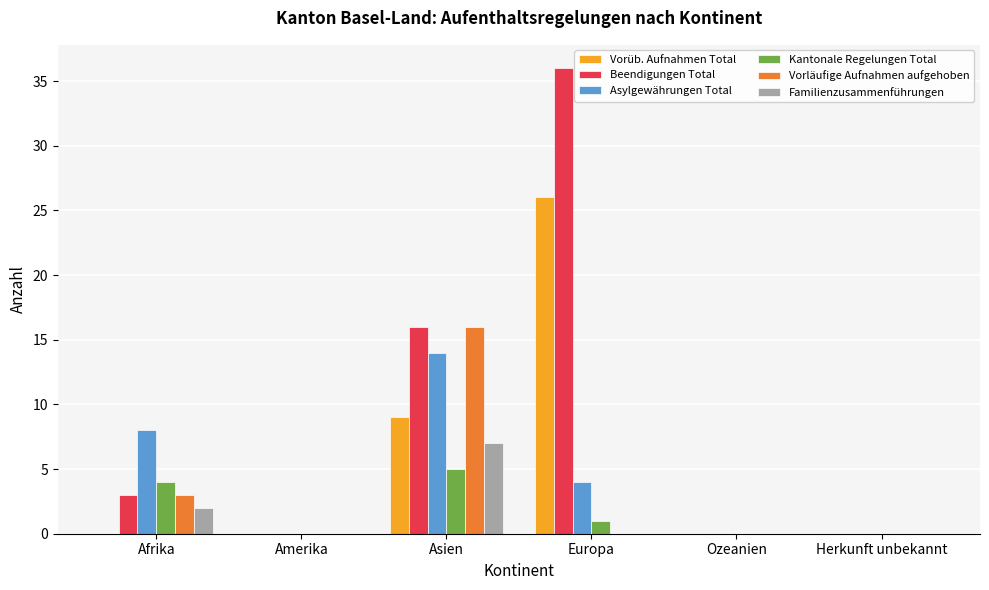

Which series has the largest total across all categories?

Beendigungen Total